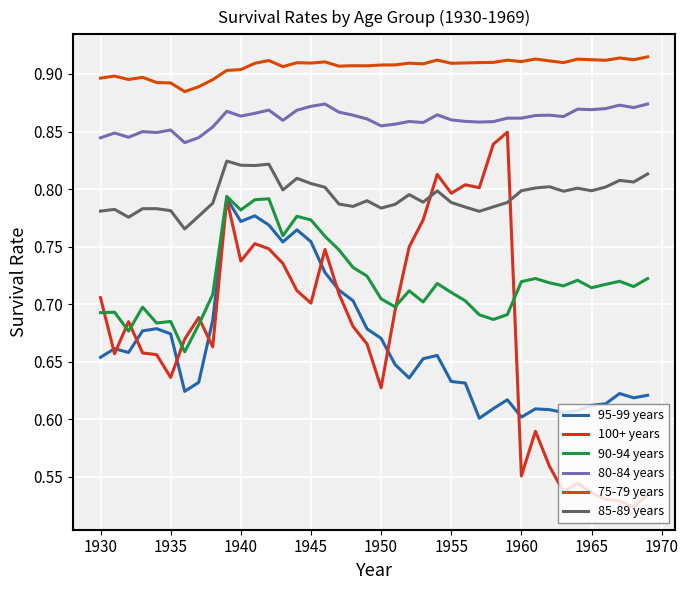

What is the difference between the maximum and minimum values in the 90-94 years series?

0.1